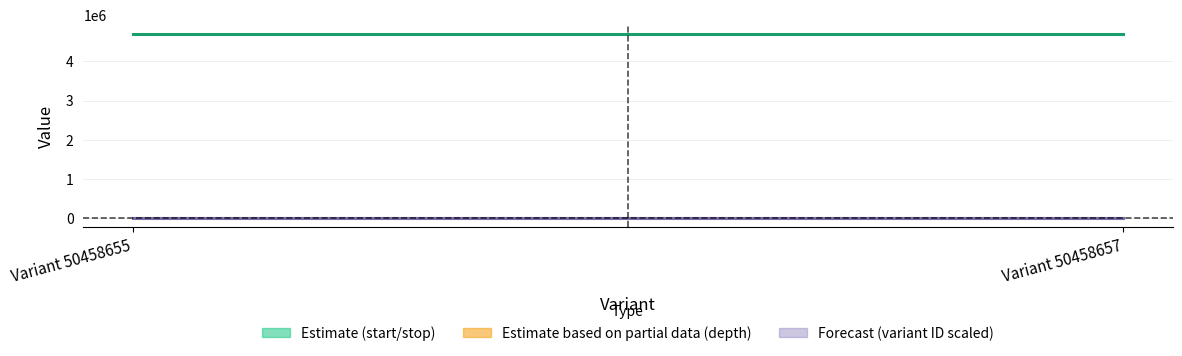

What is the difference between the highest and lowest values at Variant 50458655?

4698317